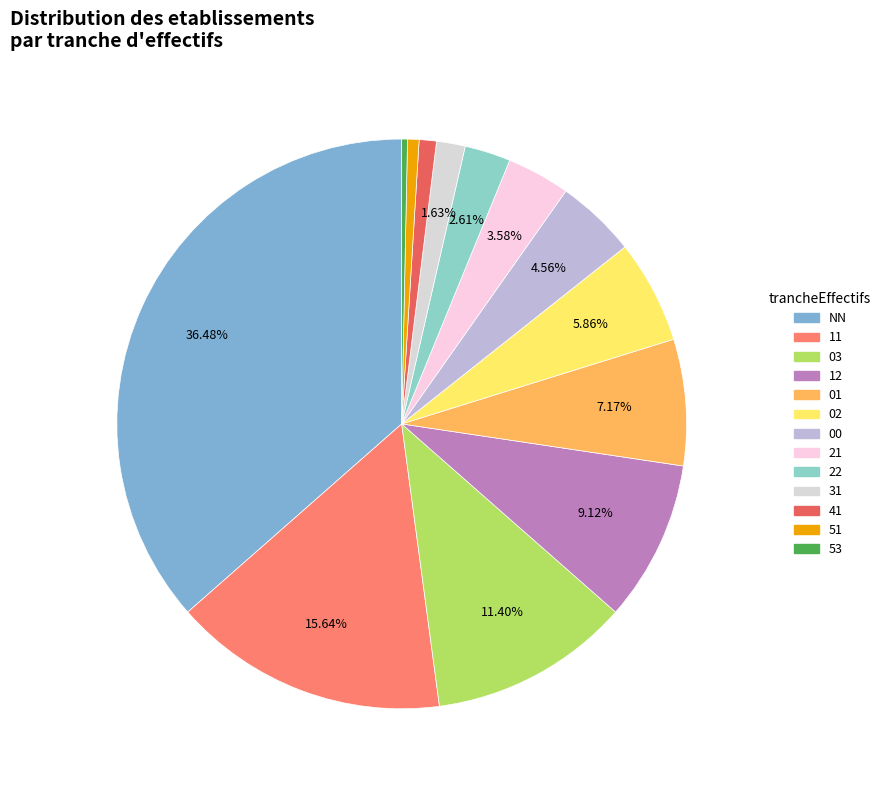

The 51 slice represents 11% of the pie. True or false?

False